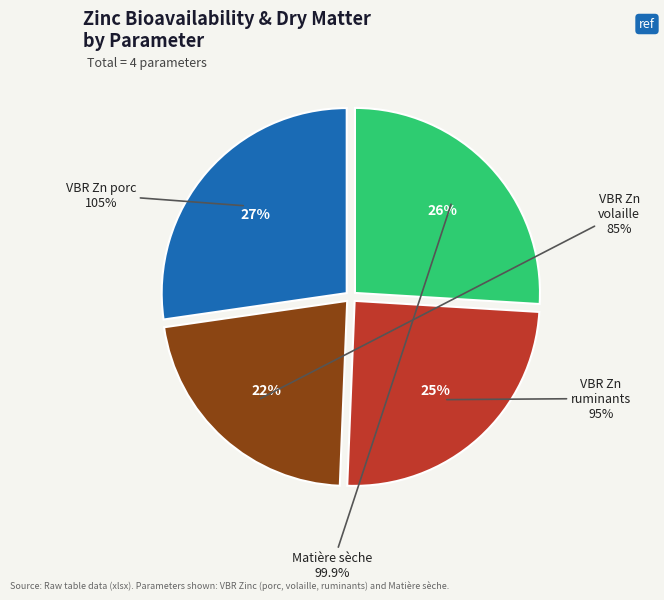

Which slice is the largest?

VBR Zn porc